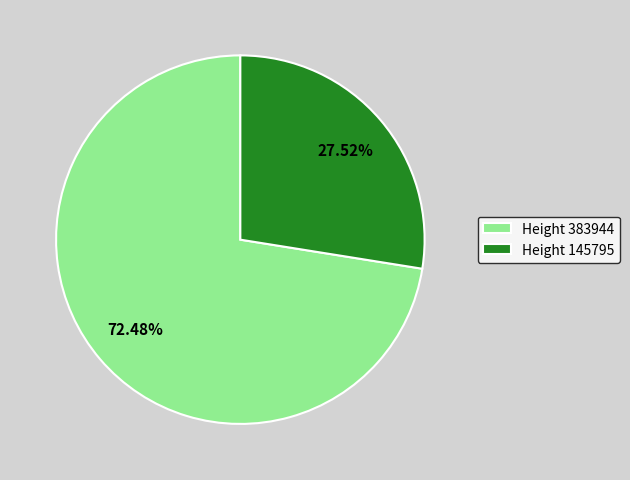

Which slice is the smallest?

Height 145795